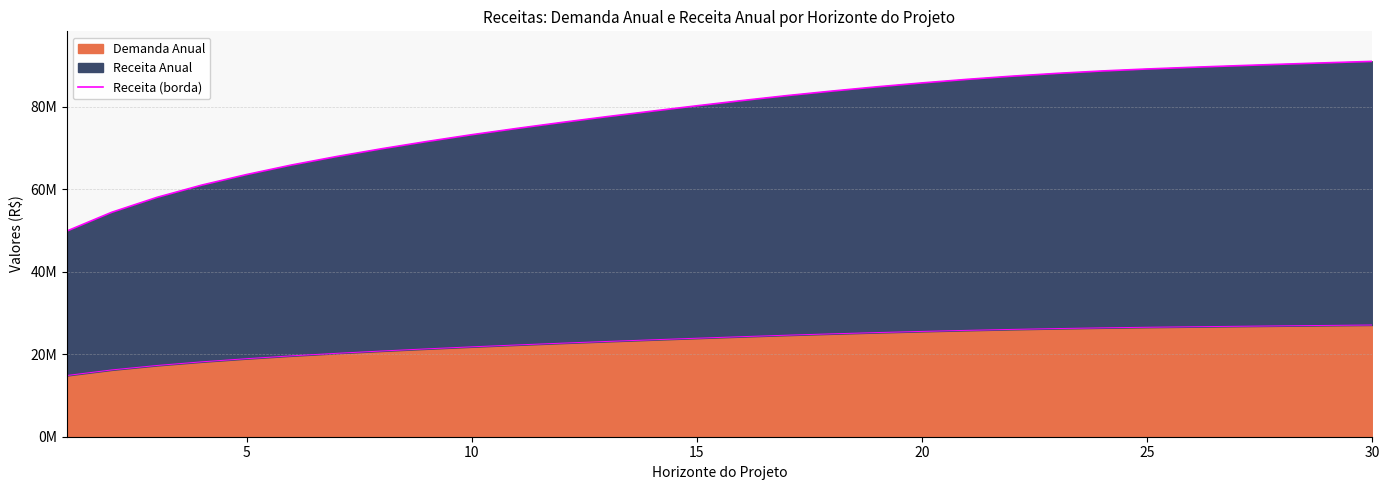

What is the value of the 29th point from the left?

90665065.0